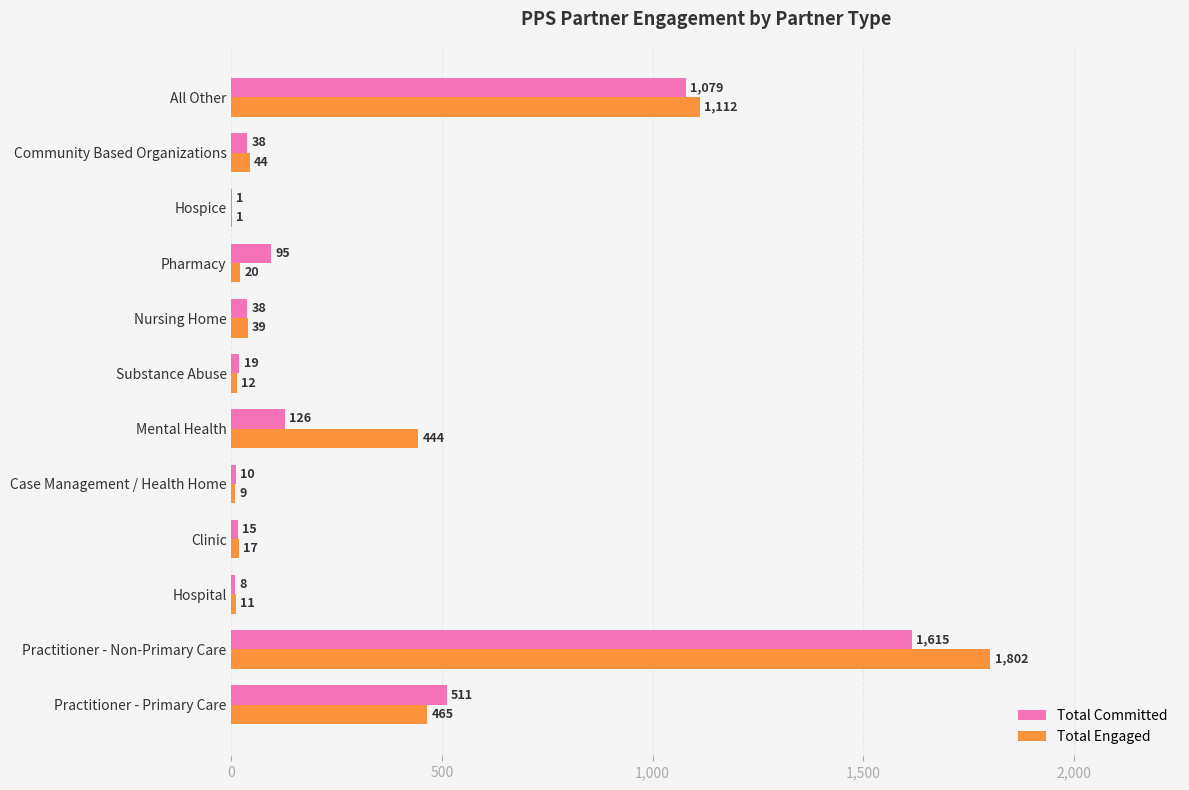

The value of Total Engaged at Hospice is 1. True or false?

True